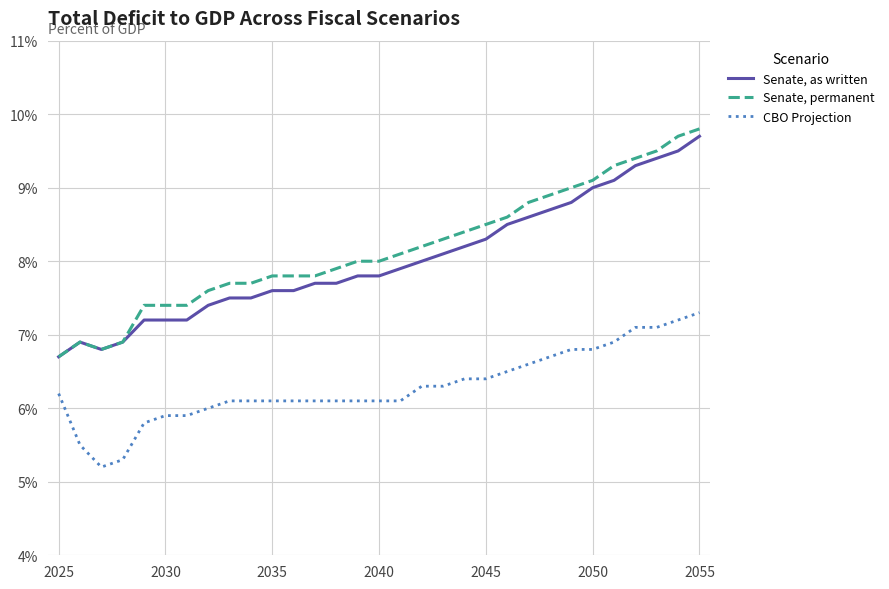

What is the sum of all Senate, as written values?

248.6